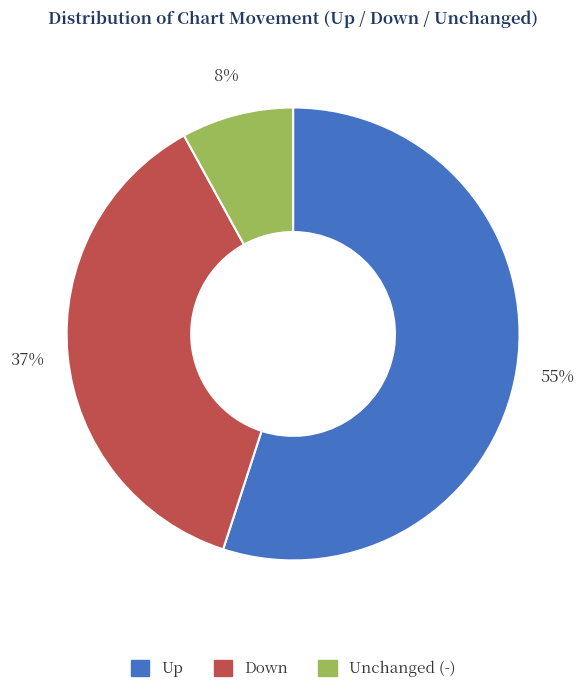

To the nearest percent, what is the average slice percentage?

33%